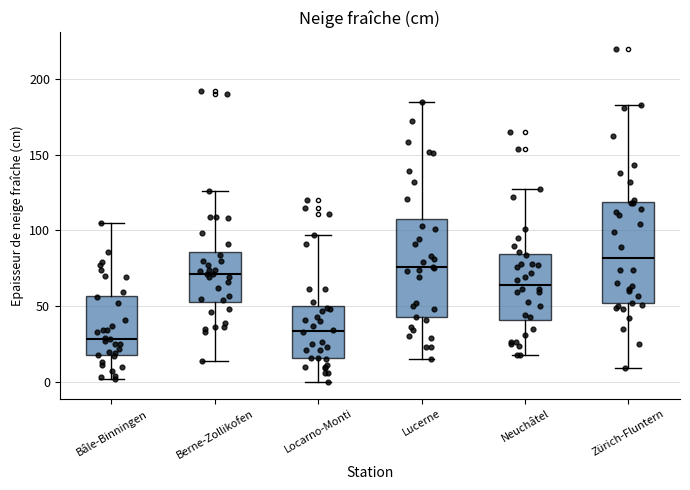

Reading left to right, read every box against the y-axis: the position of its median line, the range the box covers, and the ends of its whiskers. The values are not printed on the chart, so give them approximately, as read against the axis.

Bâle-Binningen: median 30, box 20 to 55, whiskers 0 to 105
Berne-Zollikofen: median 70, box 55 to 85, whiskers 15 to 125
Locarno-Monti: median 35, box 15 to 50, whiskers 0 to 95
Lucerne: median 75, box 45 to 110, whiskers 15 to 185
Neuchâtel: median 65, box 40 to 85, whiskers 20 to 125
Zürich-Fluntern: median 80, box 50 to 120, whiskers 10 to 185